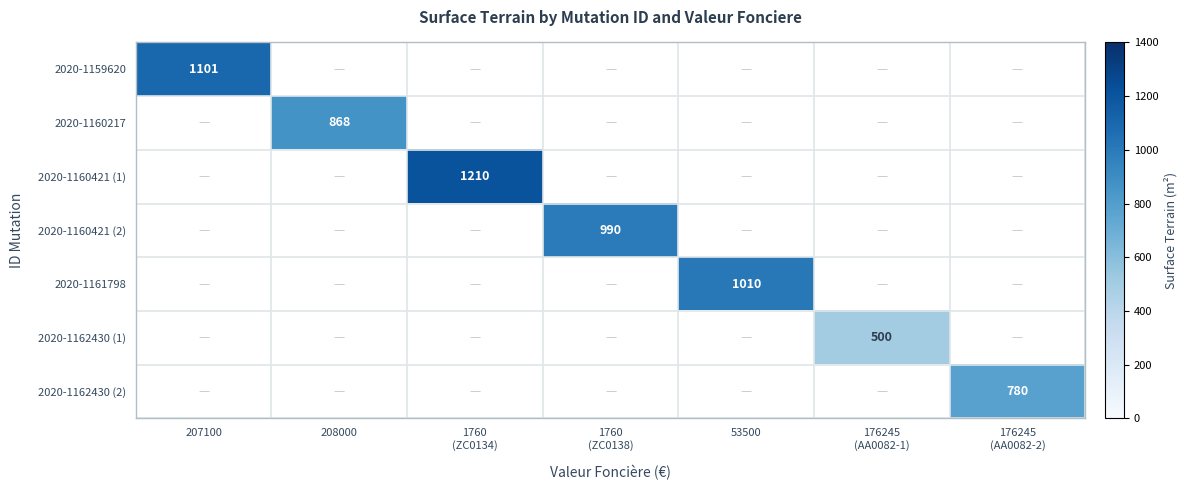

The value of 2020-1160217 at 208000 is 1243. True or false?

False